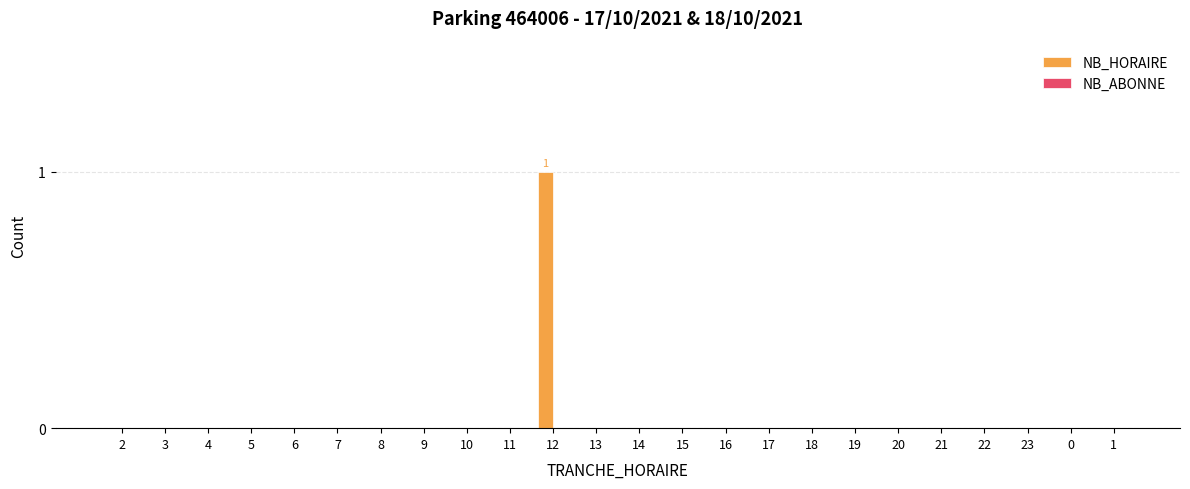

Are the bars grouped side by side (vs. stacked)?

No